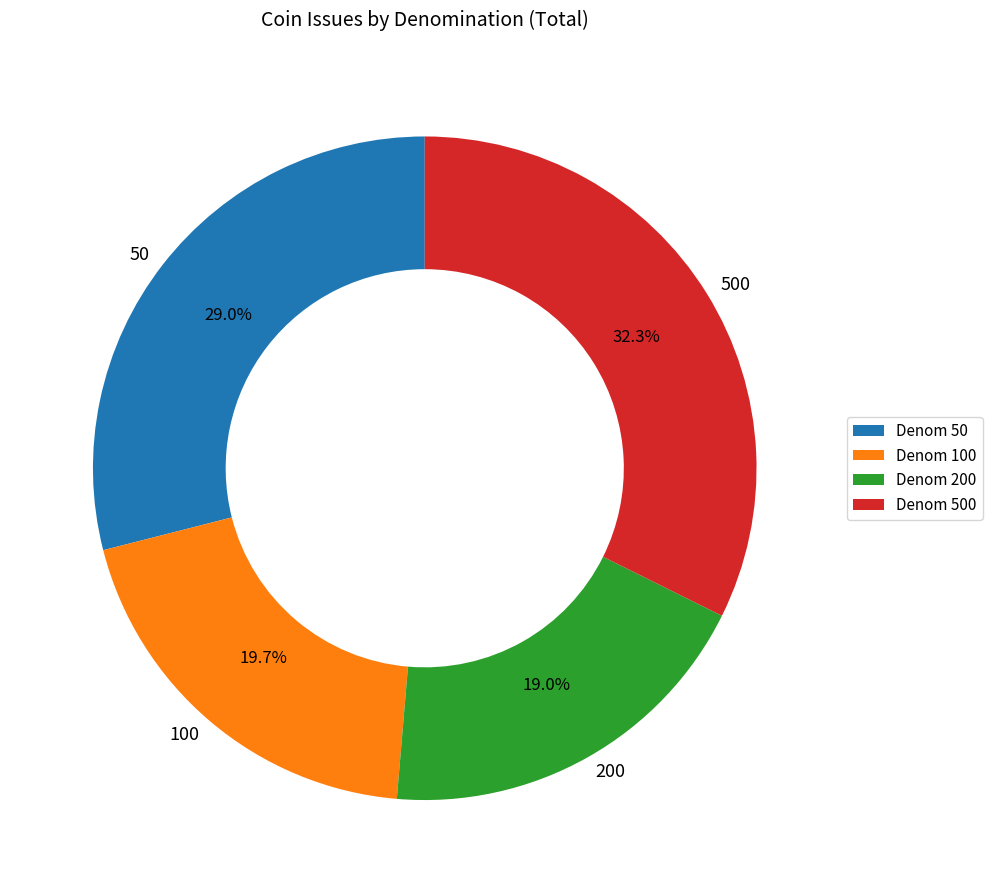

Which category has the biggest portion of the pie?

500